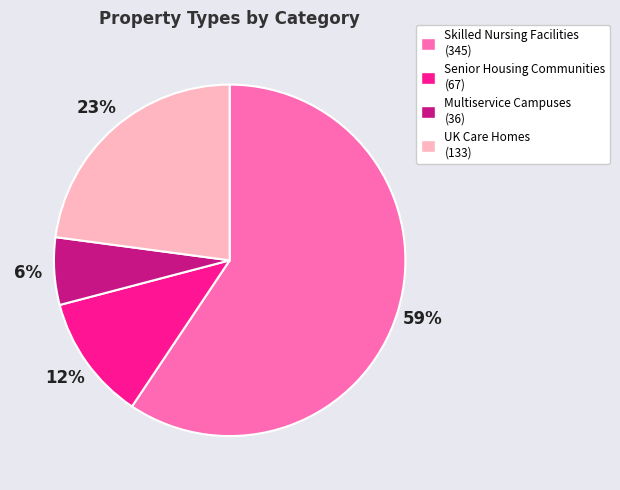

Which slice is the largest?

Skilled Nursing Facilities